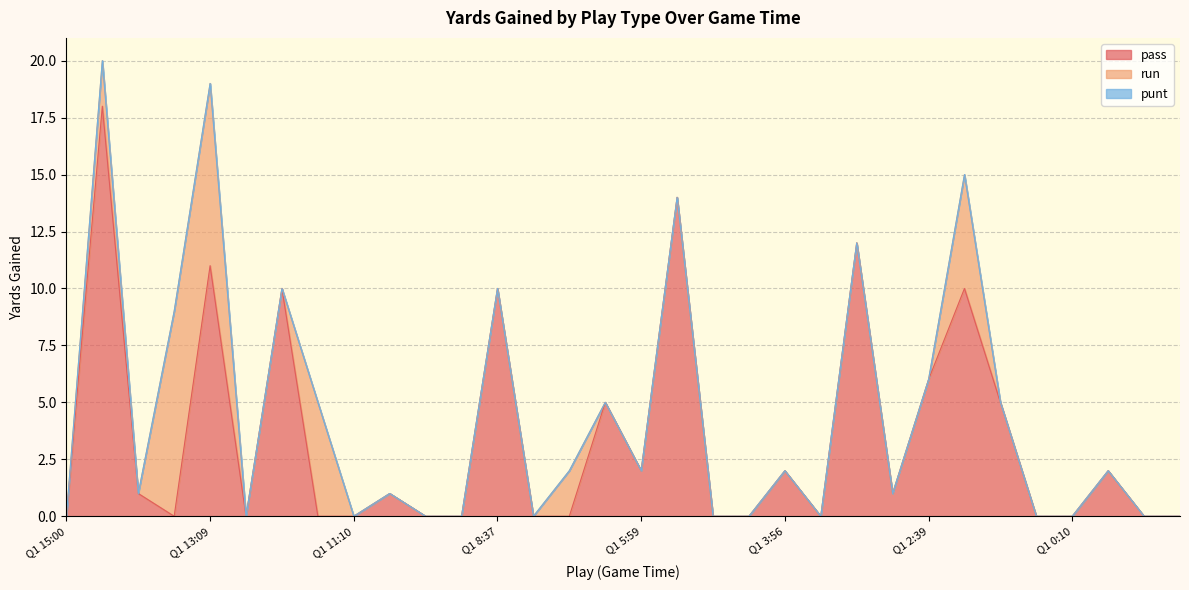

Reading left to right, what are all the values shown in this chart?

pass: Q1 15:00=0	Q1 14:45=18	Q1 14:01=1	Q1 13:18=0	Q1 13:09=11	Q1 12:20=0	Q1 11:34=10	Q1 11:21=0	Q1 11:10=0	Q1 10:22=1	Q1 9:34=0	Q1 9:22=0	Q1 8:37=10	Q1 7:49=0	Q1 6:57=0	Q1 6:43=5	Q1 5:59=2	Q1 5:11=14	Q1 4:56=0	Q1 4:10=0	Q1 3:56=2	Q1 3:53=0	Q1 3:07=12	Q1 2:54=1	Q1 2:39=6	Q1 2:27=10	Q1 1:43=5	Q1 0:57=0	Q1 0:10=0	Q2 15:00=2	Q2 14:15=0	Q2 13:30=0
run: Q1 15:00=0	Q1 14:45=2	Q1 14:01=0	Q1 13:18=9	Q1 13:09=8	Q1 12:20=0	Q1 11:34=0	Q1 11:21=5	Q1 11:10=0	Q1 10:22=0	Q1 9:34=0	Q1 9:22=0	Q1 8:37=0	Q1 7:49=0	Q1 6:57=2	Q1 6:43=0	Q1 5:59=0	Q1 5:11=0	Q1 4:56=0	Q1 4:10=0	Q1 3:56=0	Q1 3:53=0	Q1 3:07=0	Q1 2:54=0	Q1 2:39=0	Q1 2:27=5	Q1 1:43=0	Q1 0:57=0	Q1 0:10=0	Q2 15:00=0	Q2 14:15=0	Q2 13:30=0
punt: Q1 15:00=0	Q1 14:45=0	Q1 14:01=0	Q1 13:18=0	Q1 13:09=0	Q1 12:20=0	Q1 11:34=0	Q1 11:21=0	Q1 11:10=0	Q1 10:22=0	Q1 9:34=0	Q1 9:22=0	Q1 8:37=0	Q1 7:49=0	Q1 6:57=0	Q1 6:43=0	Q1 5:59=0	Q1 5:11=0	Q1 4:56=0	Q1 4:10=0	Q1 3:56=0	Q1 3:53=0	Q1 3:07=0	Q1 2:54=0	Q1 2:39=0	Q1 2:27=0	Q1 1:43=0	Q1 0:57=0	Q1 0:10=0	Q2 15:00=0	Q2 14:15=0	Q2 13:30=0